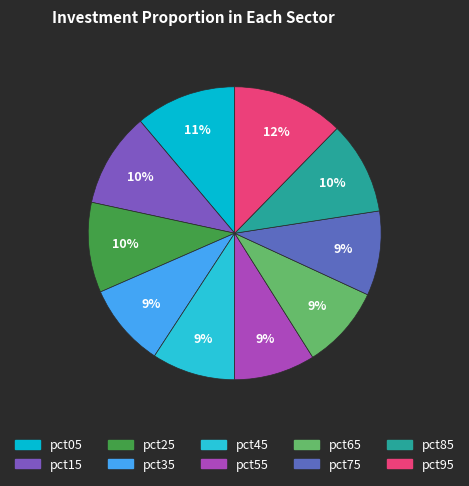

To the nearest percent, what portion does pct85 represent?

10%